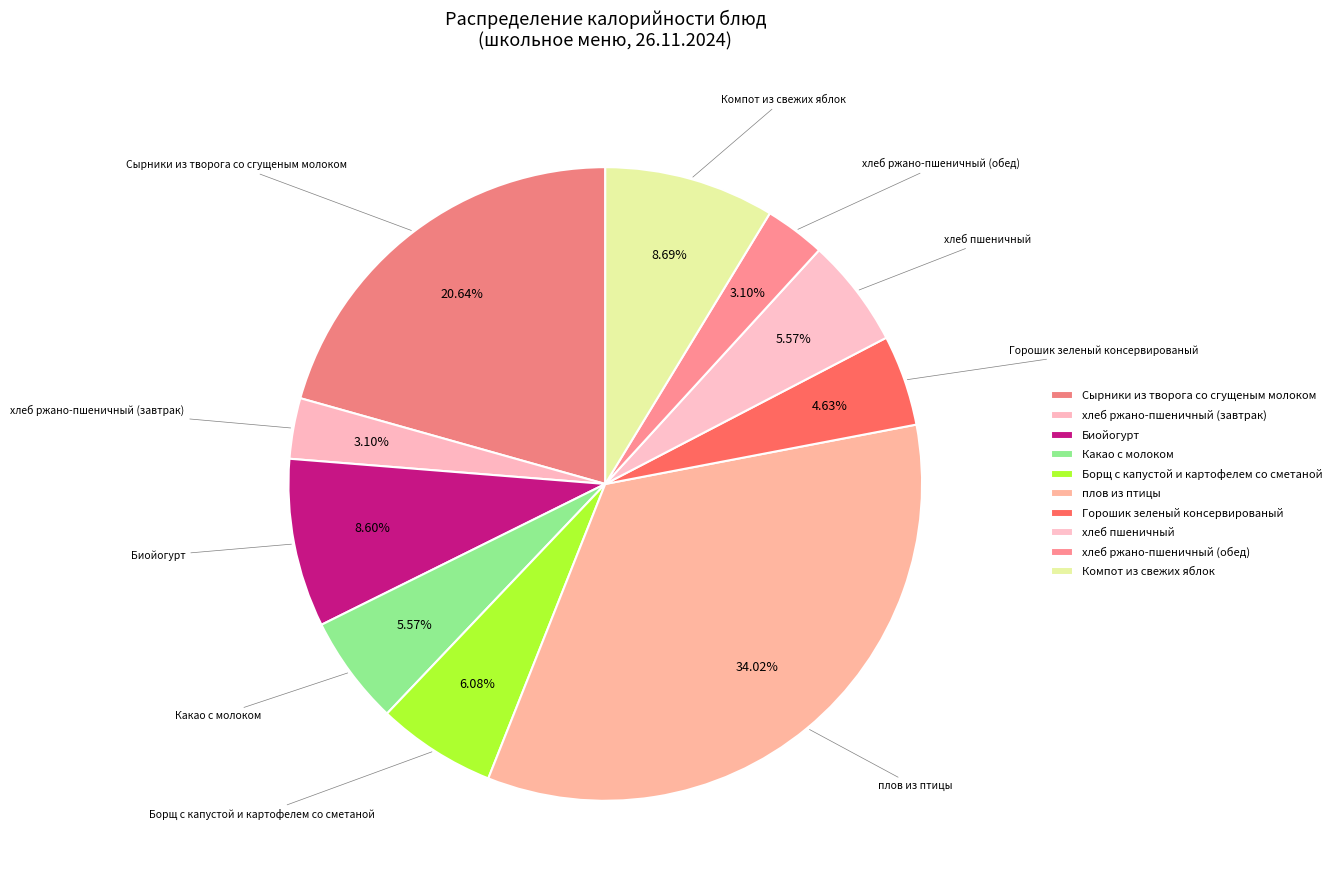

Count the number of slices in the pie.

10